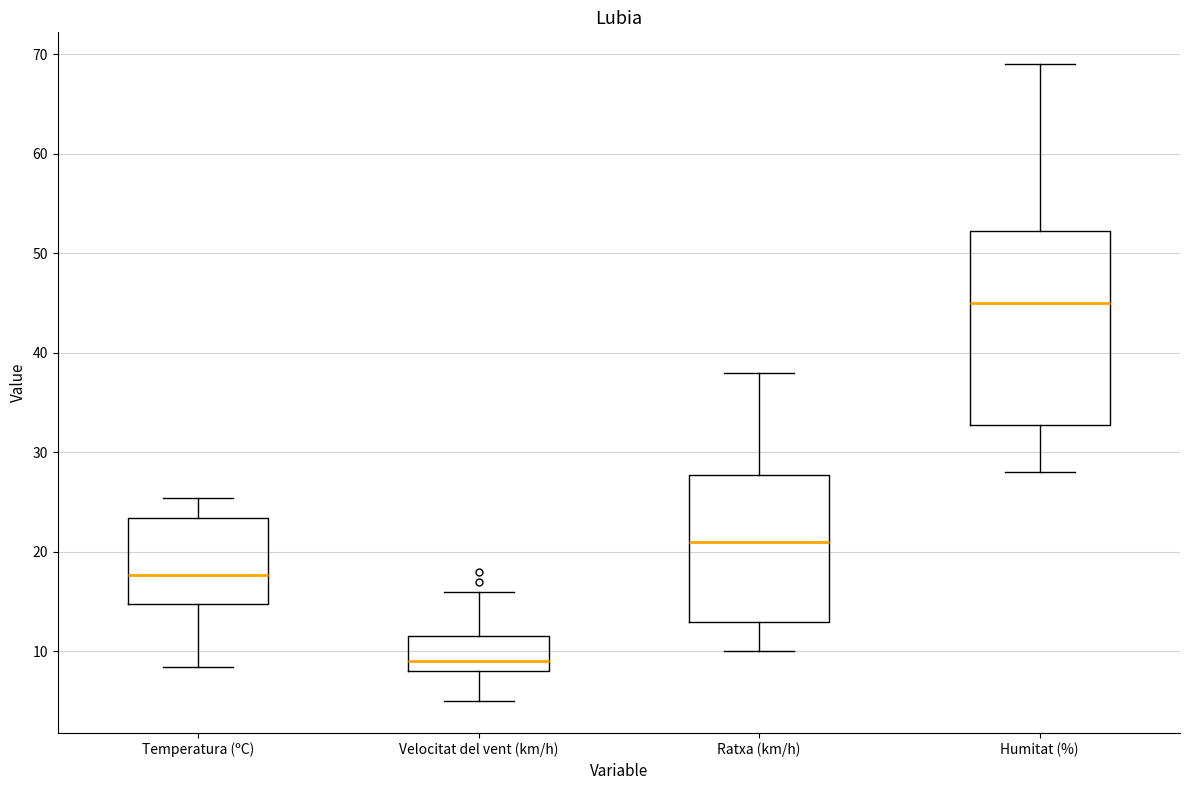

Which box has the highest median line?

Humitat (%)